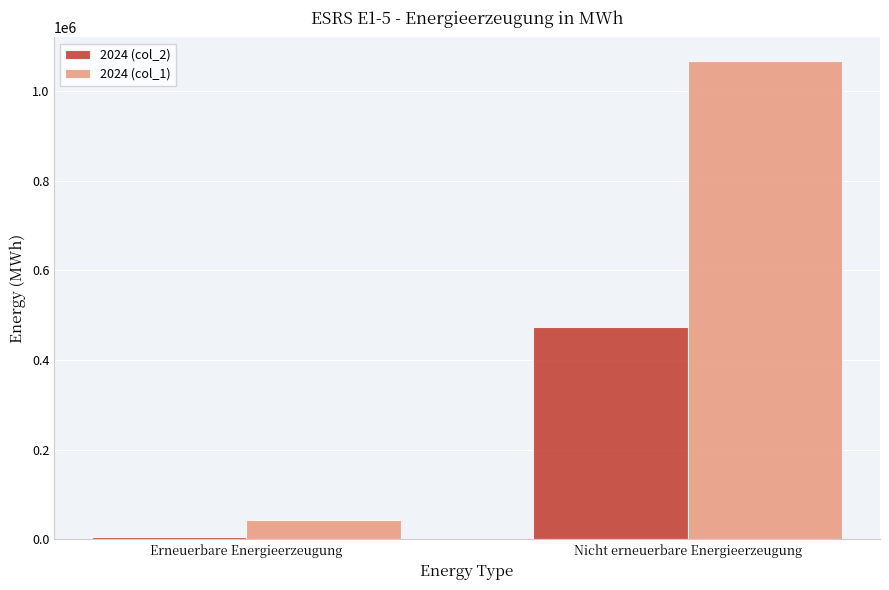

How many series are shown in this chart?

2